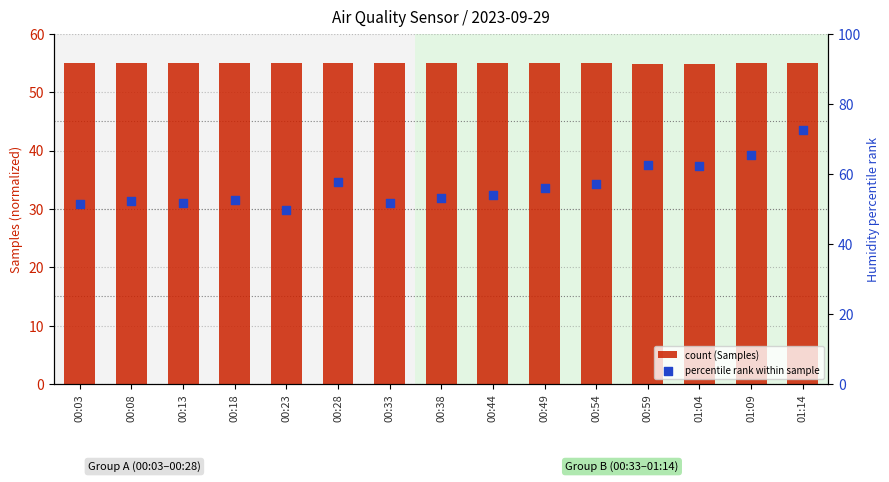

Which series reaches the maximum Y coordinate?

BME280_humidity (percentile)